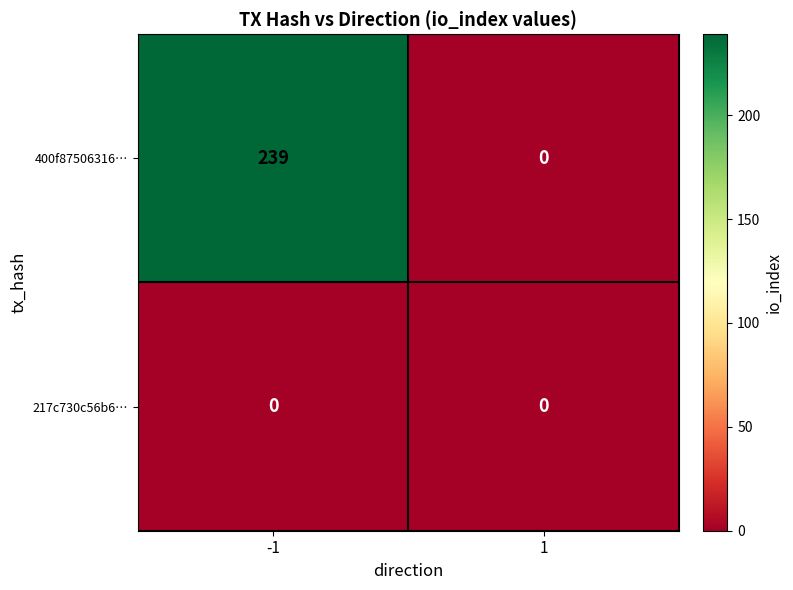

At how many categories does at least one series exceed 228?

1